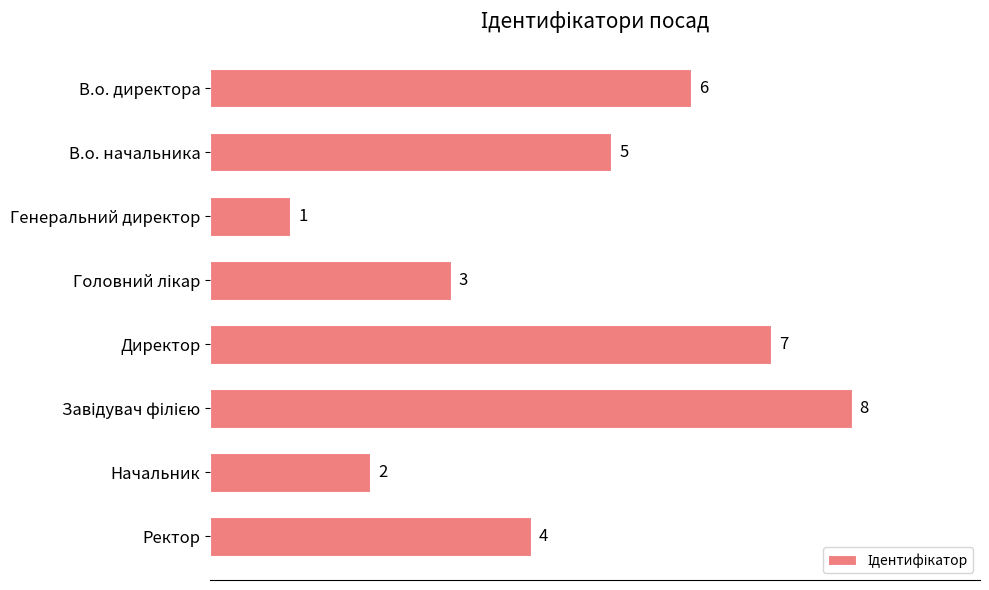

What is the difference between the maximum and minimum values?

7